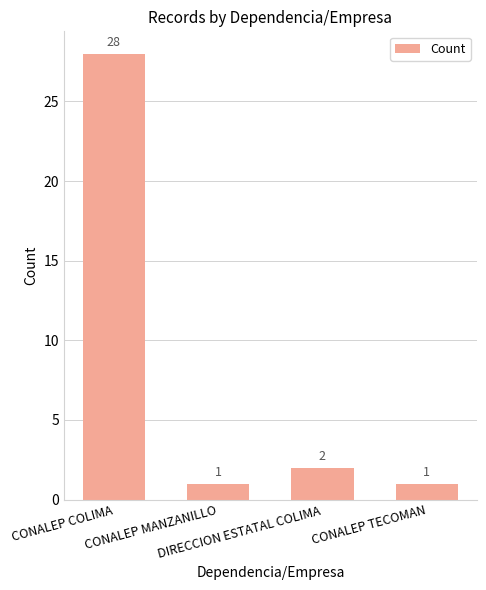

What is the average value?

8